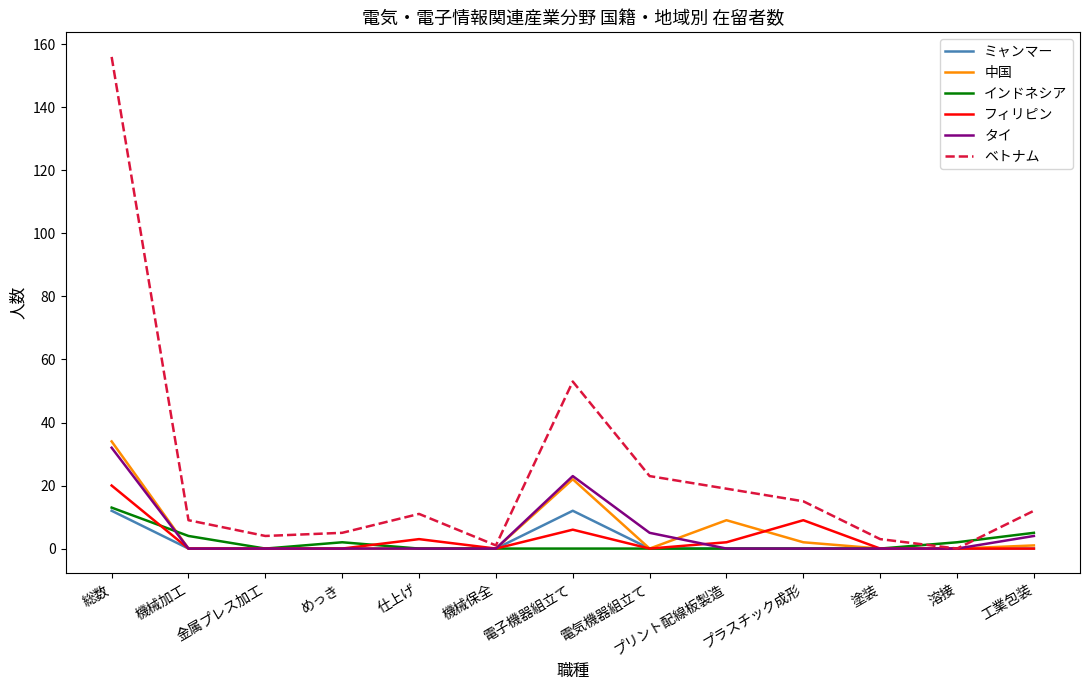

The value of ミャンマー at 塗装 is 8. True or false?

False